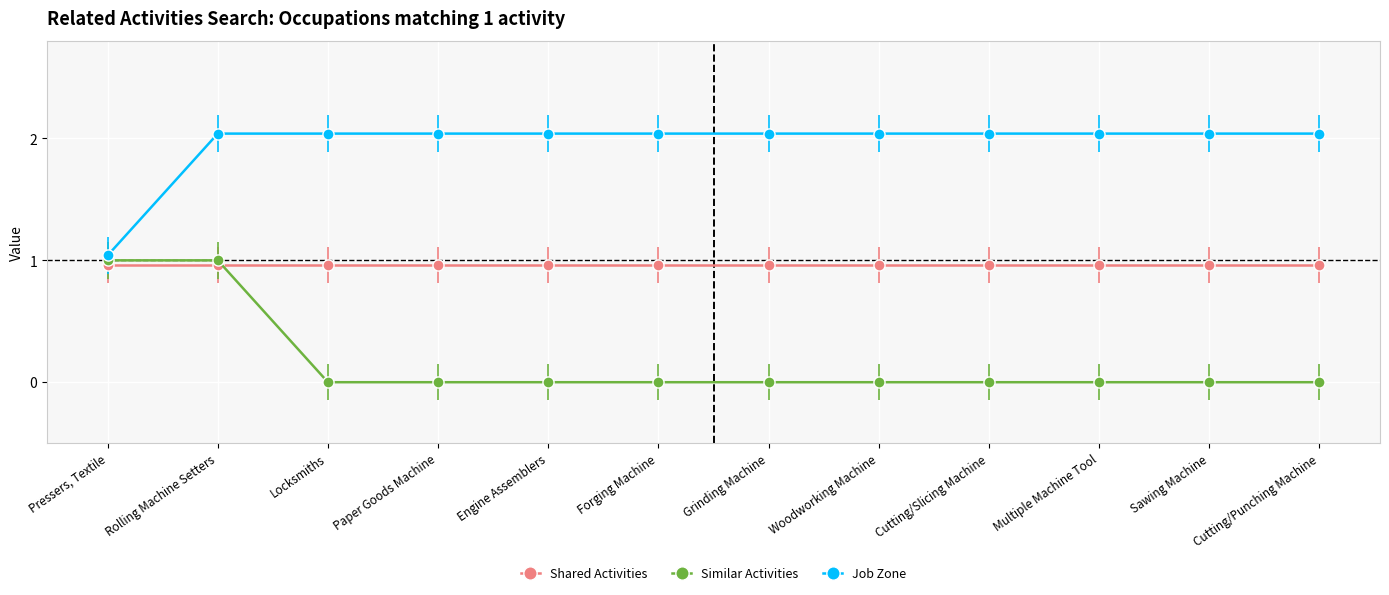

What position from the left is Engine Assemblers?

5